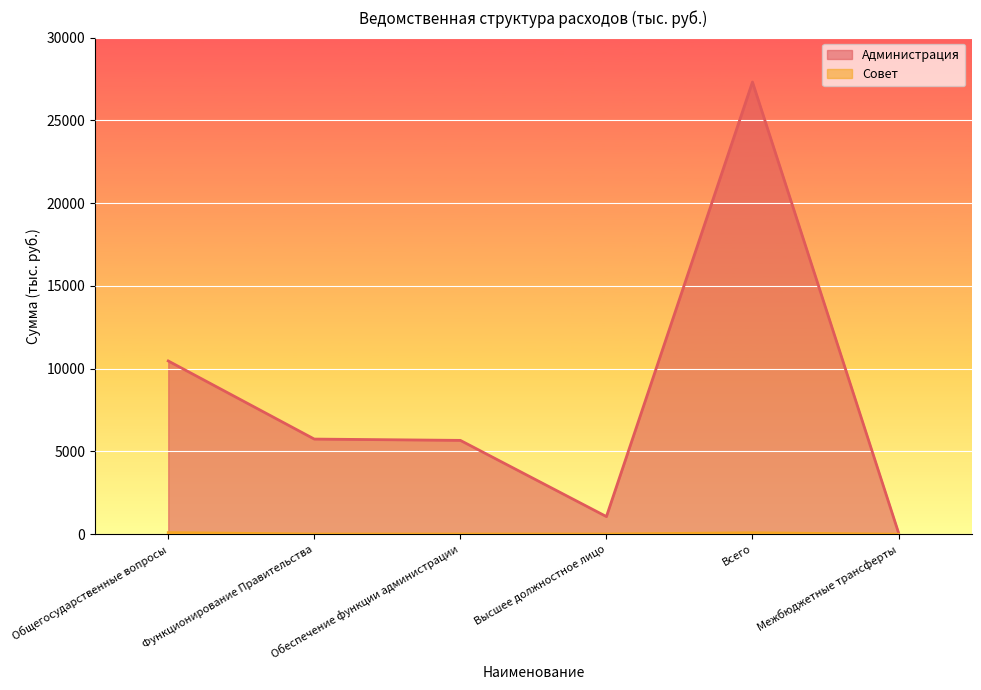

True or false: Администрация and Совет cross at least once.

False